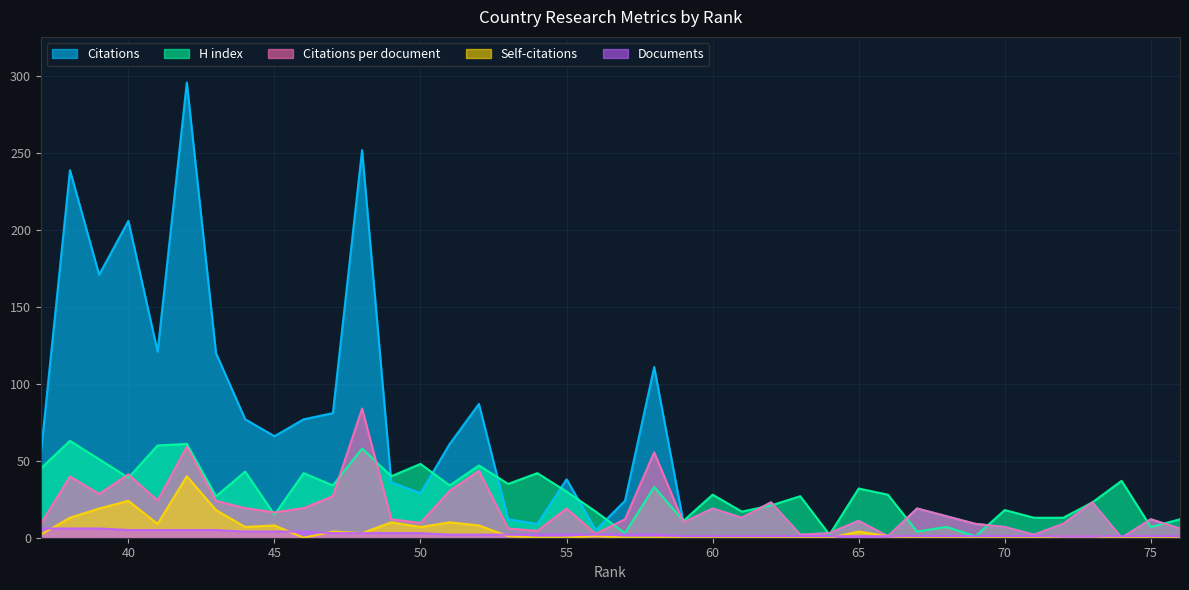

Which series has the largest range (max minus min)?

Citations